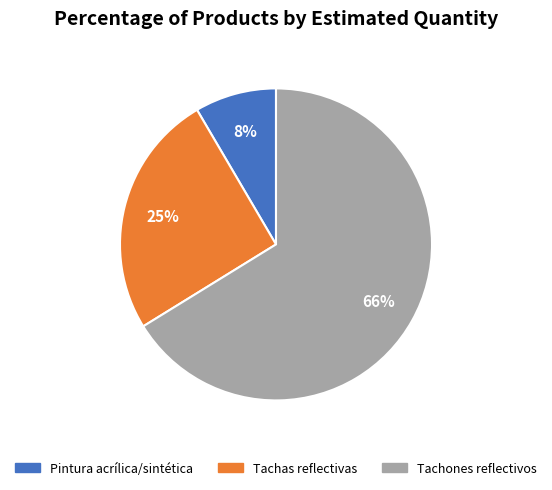

How many slices are in this pie chart?

3